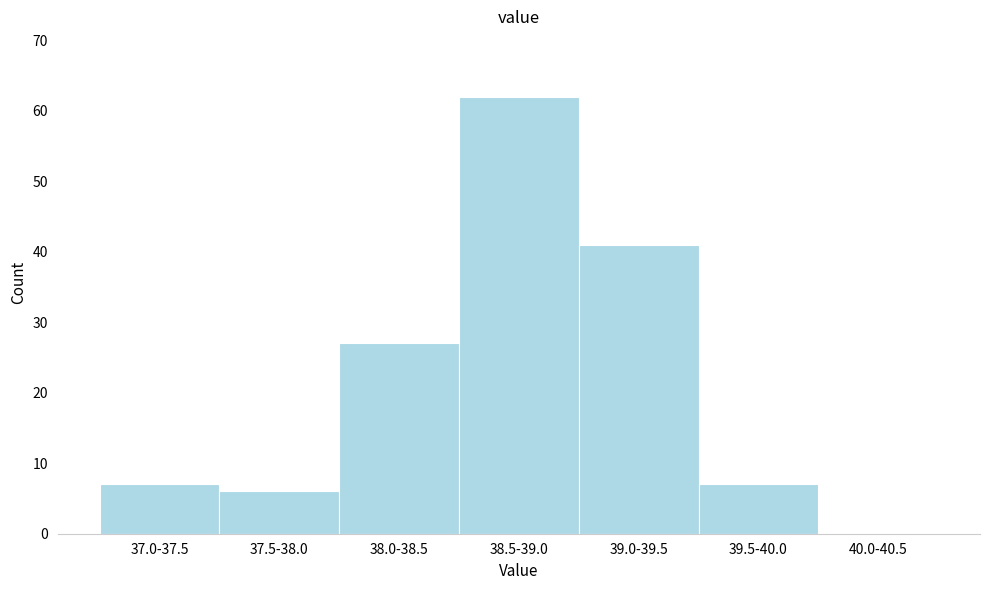

Reading left to right, transcribe all the data shown in this chart.

37.0-37.5=7	37.5-38.0=6	38.0-38.5=27	38.5-39.0=62	39.0-39.5=41	39.5-40.0=7	40.0-40.5=0